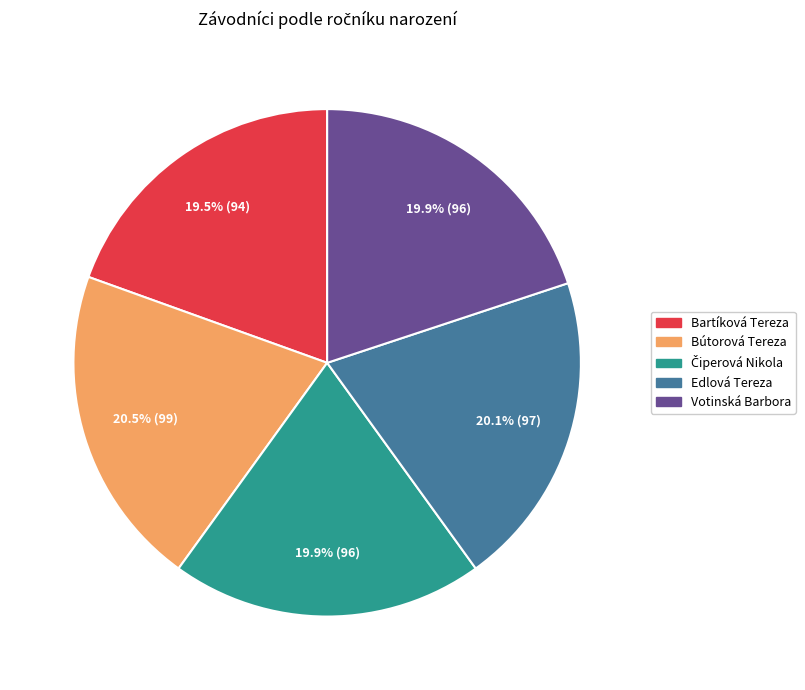

What portion of the pie excludes Votinská Barbora?

80.1%